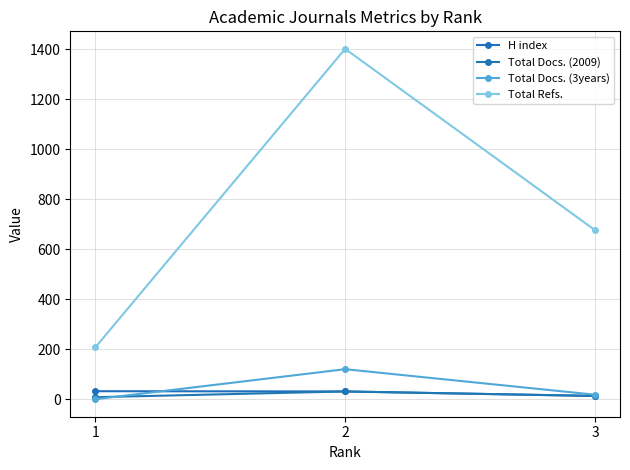

Reading left to right, transcribe all the data shown in this chart.

H index: 32	31	13
Total Docs. (2009): 8	31	13
Total Docs. (3years): 0	120	18
Total Refs.: 207	1401	676